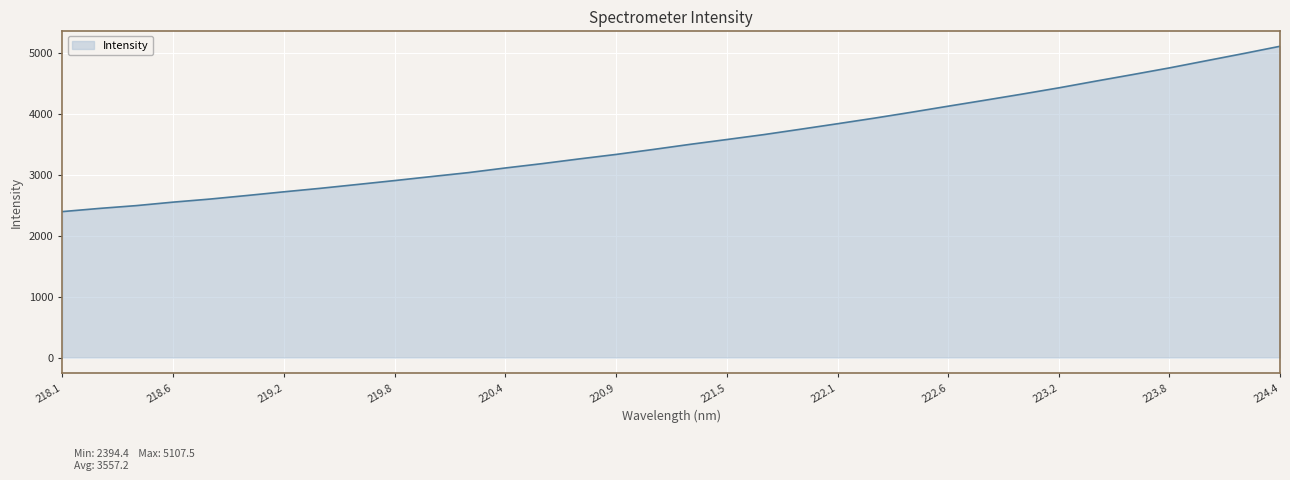

What is the difference between the maximum and minimum values?

2713.1